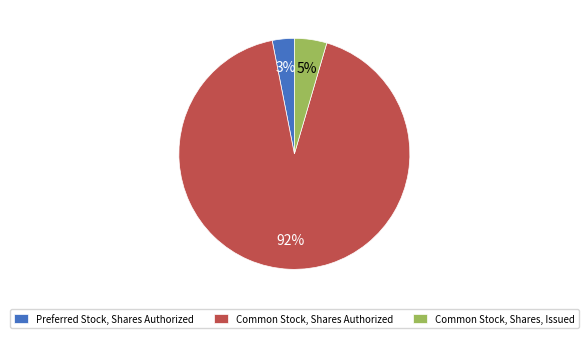

How many segments does this pie chart have?

3